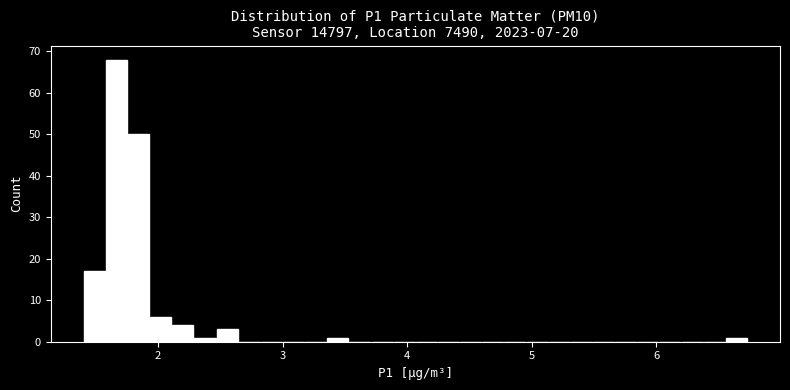

Around what value on the x-axis is the tallest bar? Give the approximate position of its centre, as read against the axis.

1.7